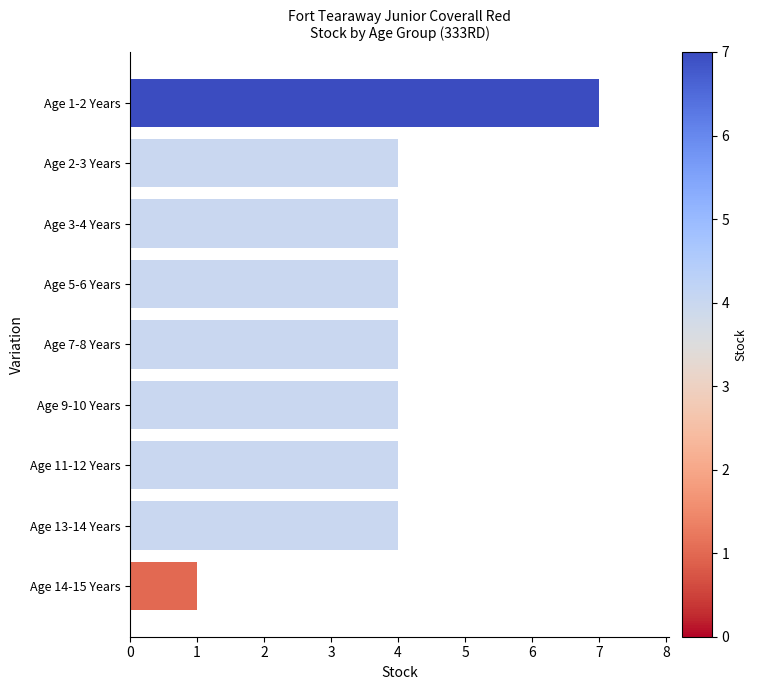

What value does the data have at Age 13-14 Years?

4